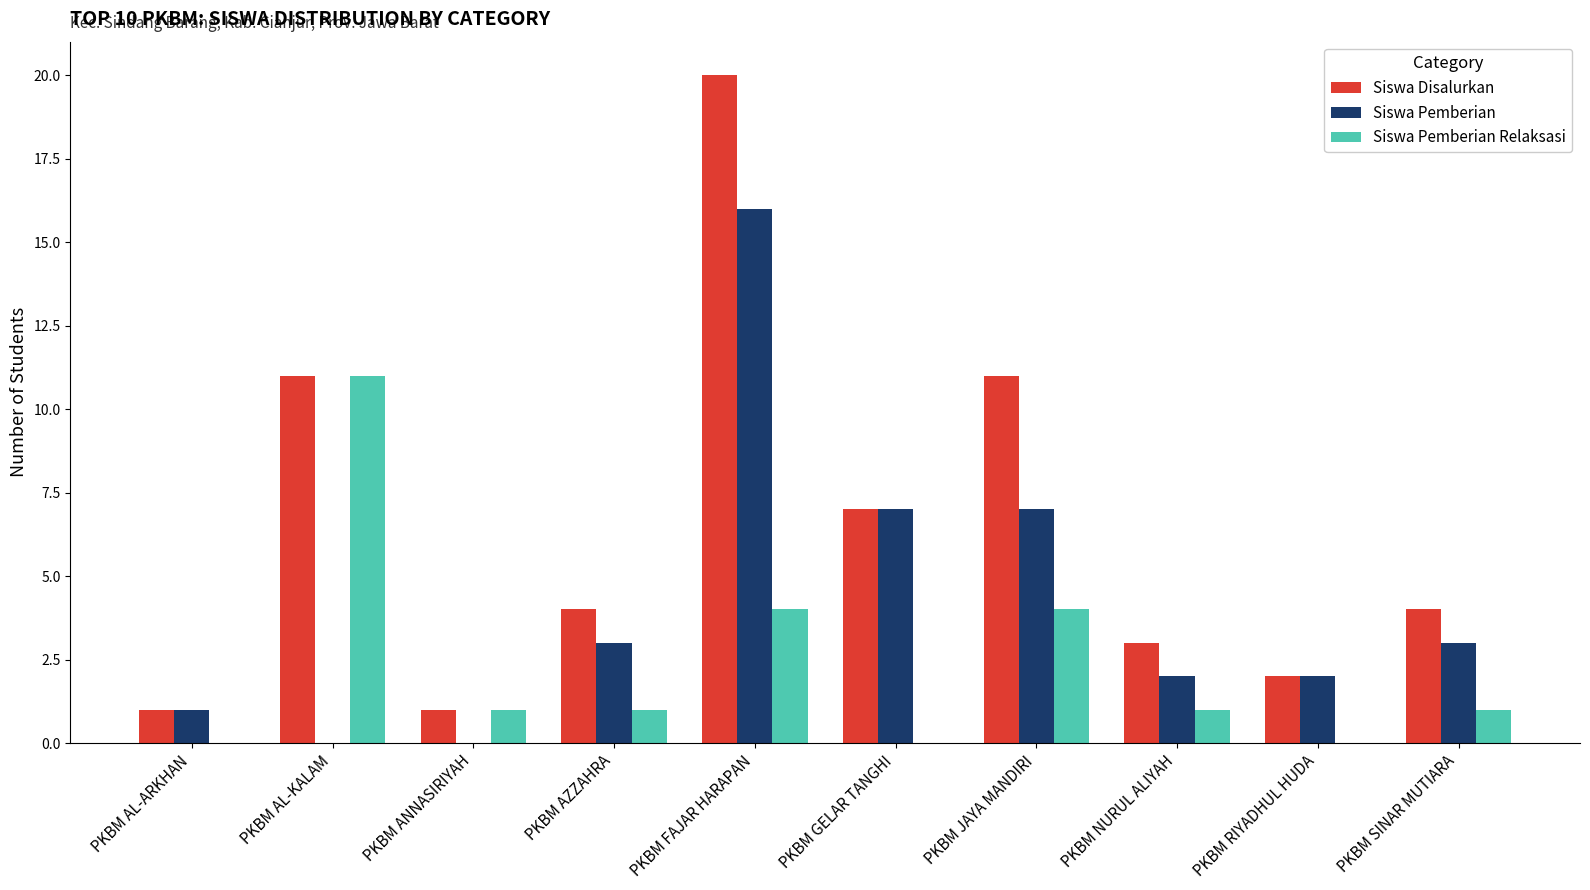

Which series has the largest total across all categories?

Siswa Disalurkan